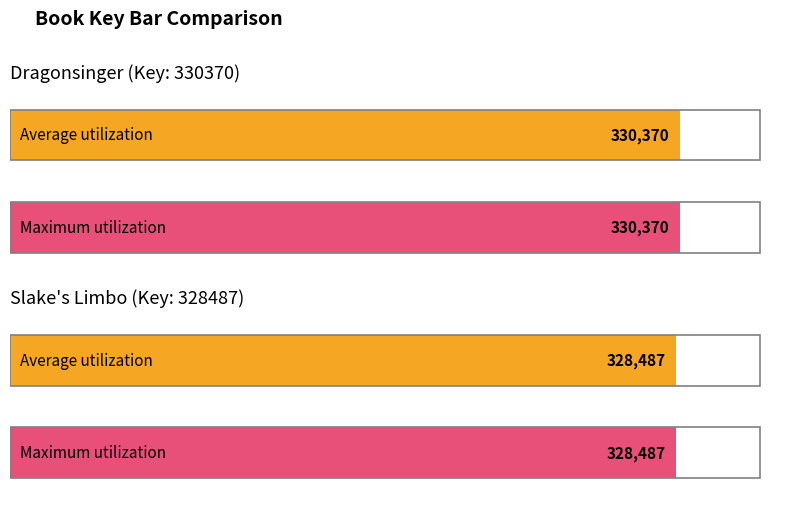

How many groups of bars are there?

2